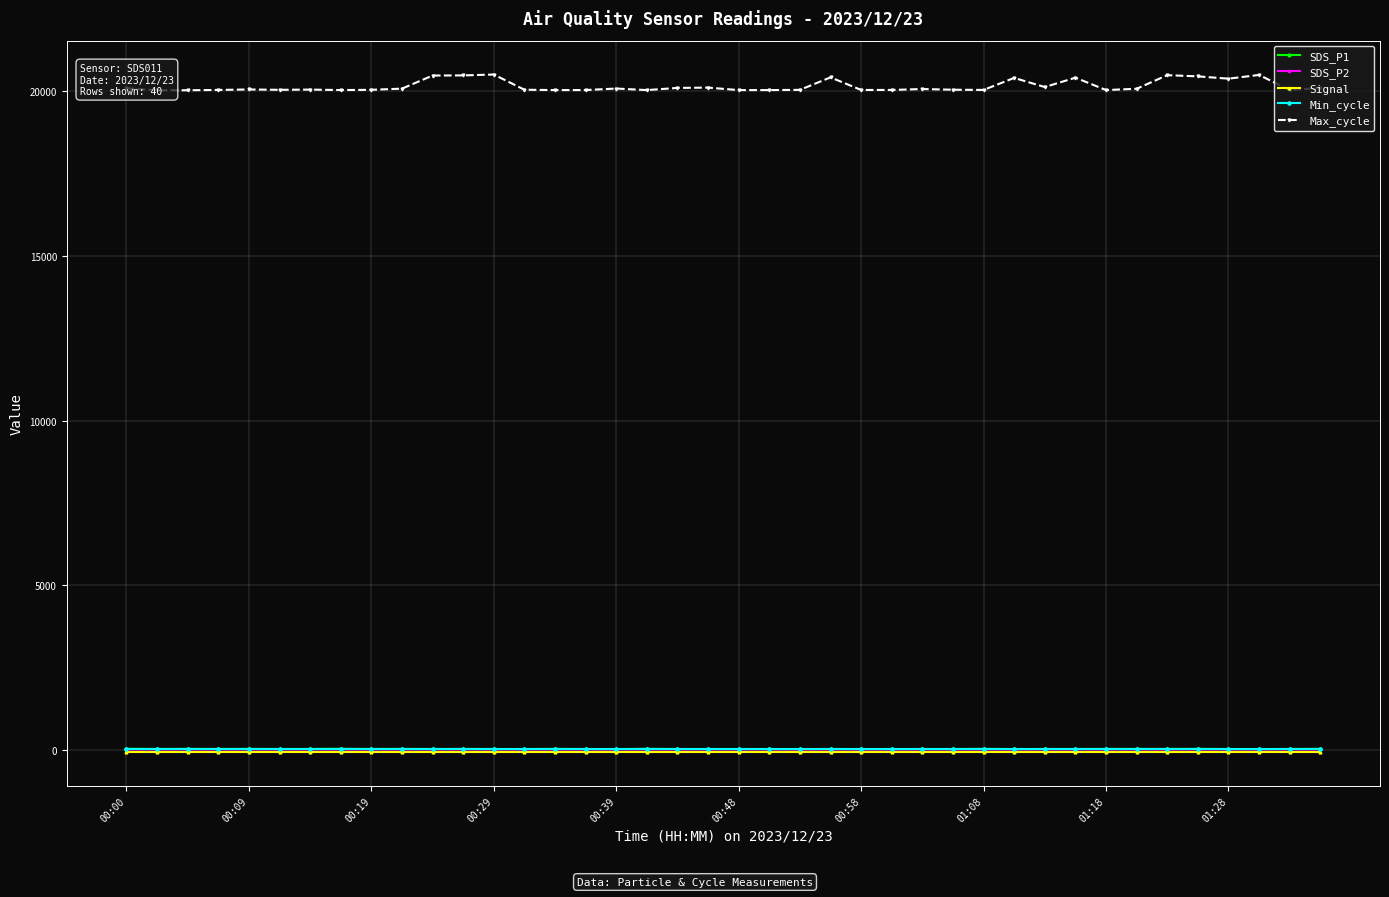

How many lines are shown in the chart?

5